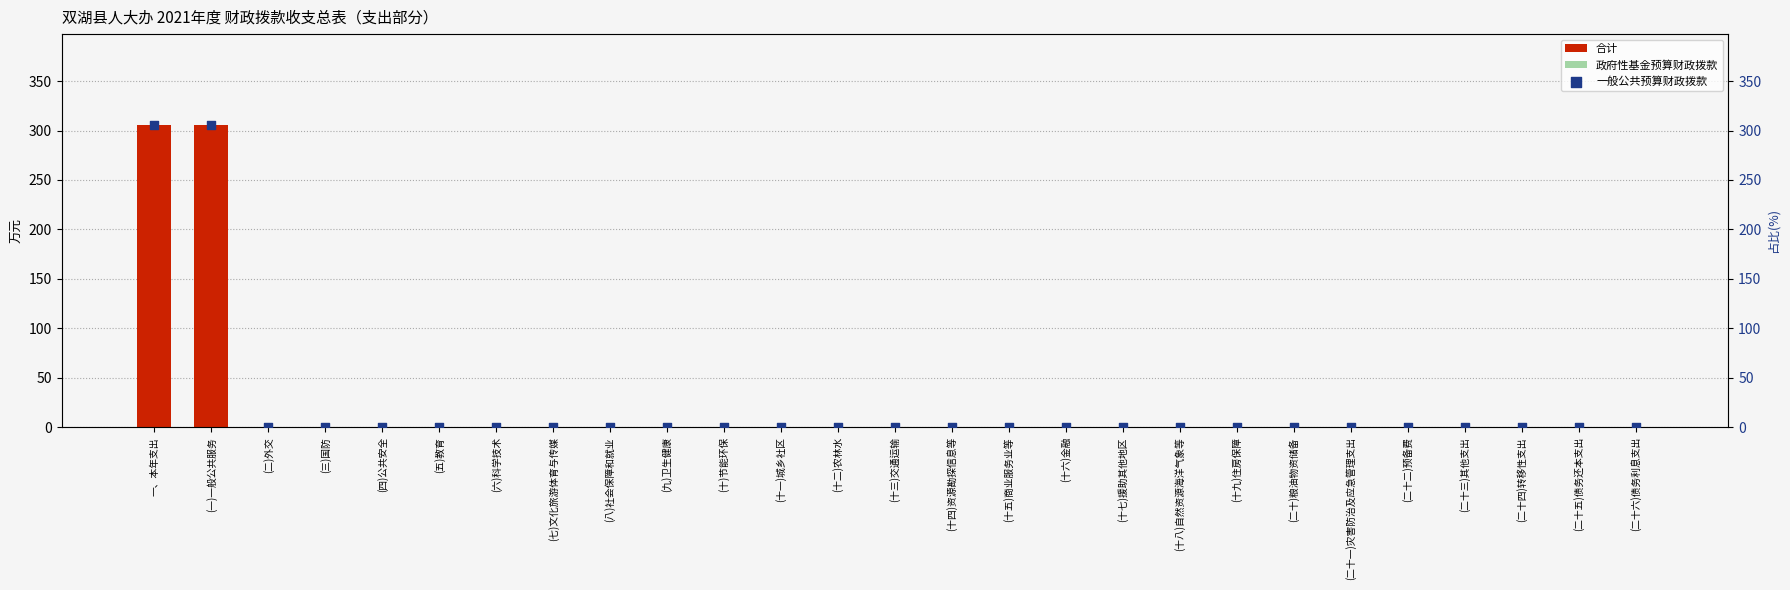

At how many categories does at least one series exceed 305?

2